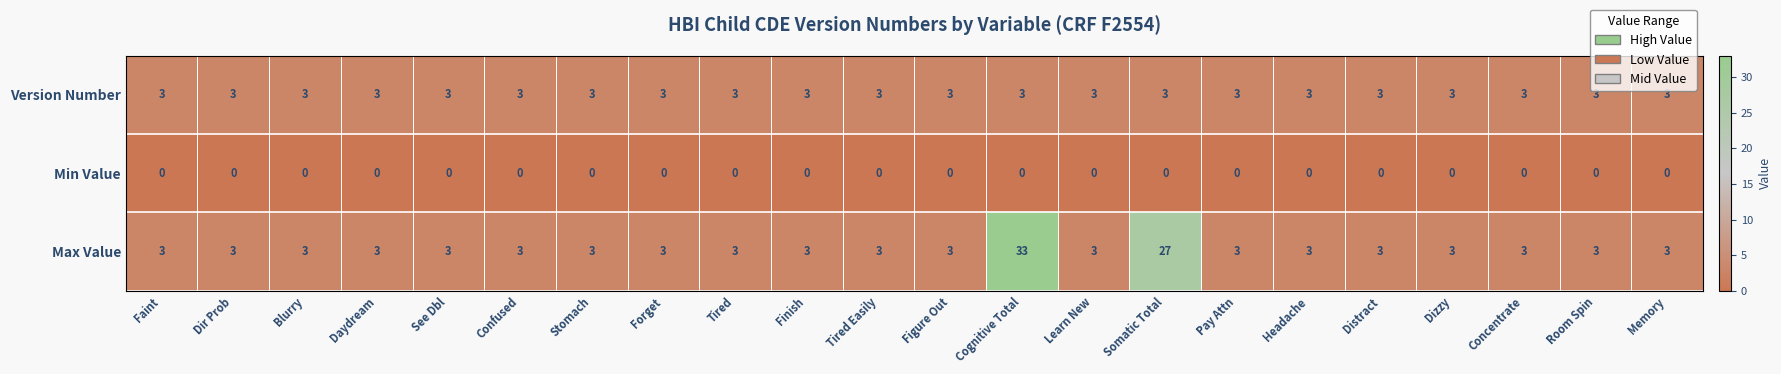

Rank the series by their average value, from lowest to highest.

Min Value, Version Number, Max Value